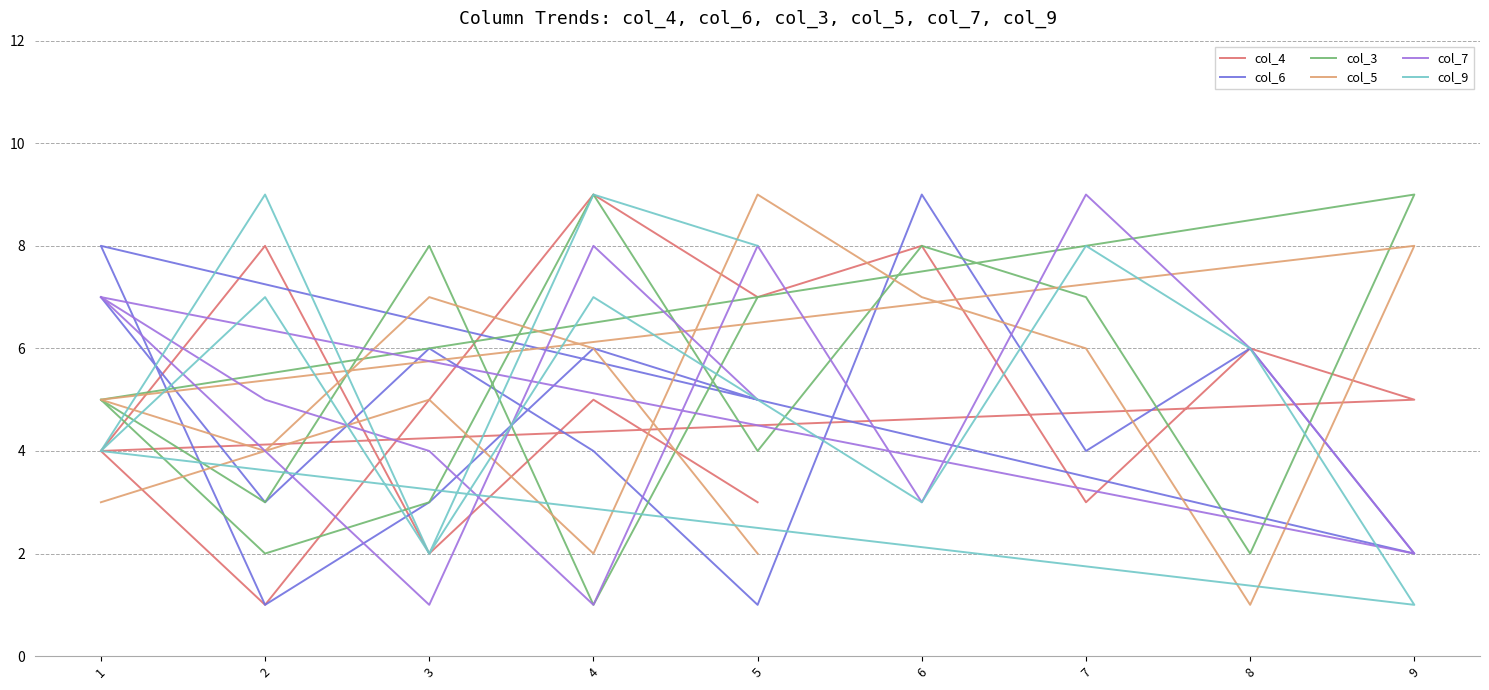

How many col_6 values are between 3 and 6?

8